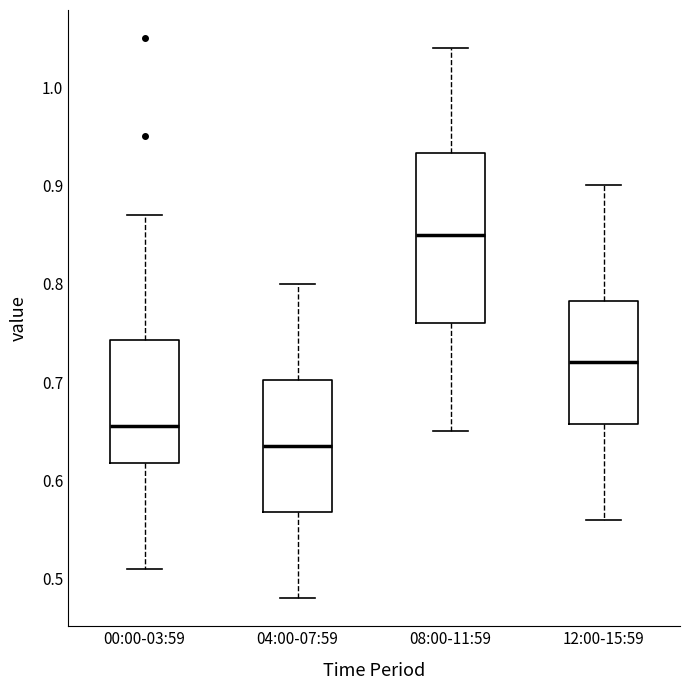

Where does the lower whisker of the box for 04:00-07:59 end on the y-axis? The values are not printed on the chart, so give them approximately, as read against the axis.

0.48